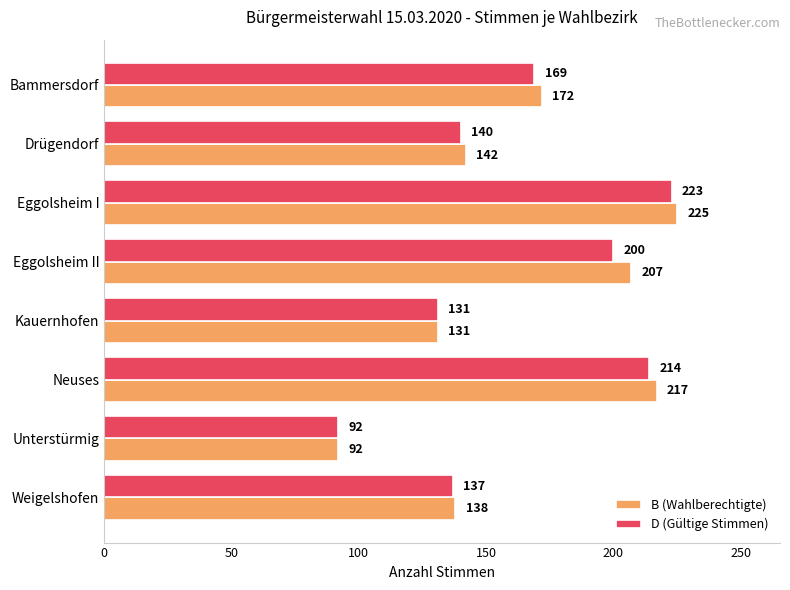

What is the minimum value shown in the chart?

92